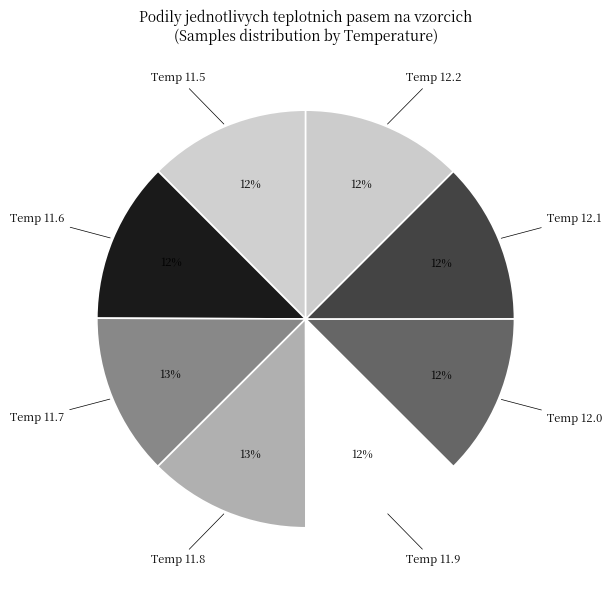

To the nearest percent, what portion does Temp 12.1 represent?

12%